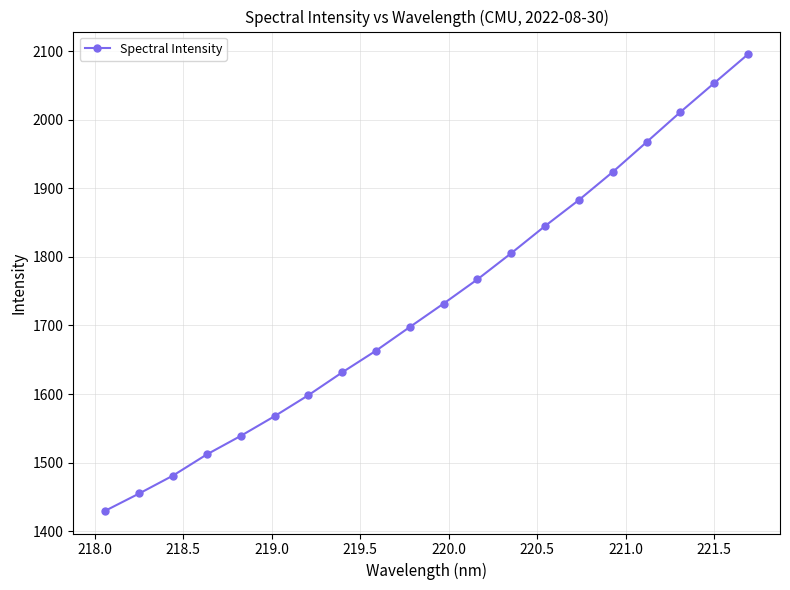

True or false: there are more than 2 points higher than both neighbors.

False